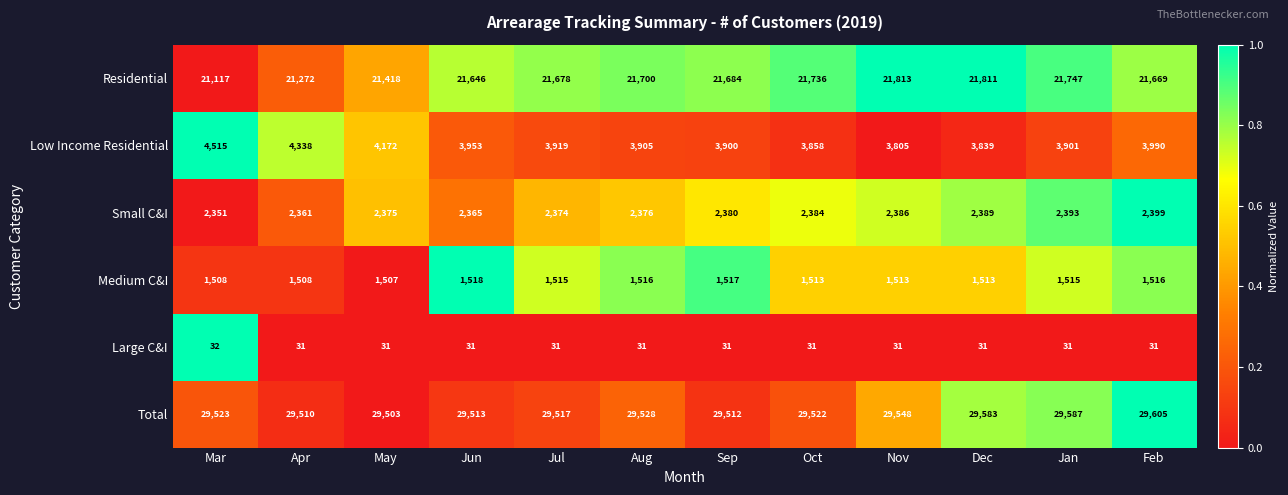

At which category is the sum across all series the highest?

Feb